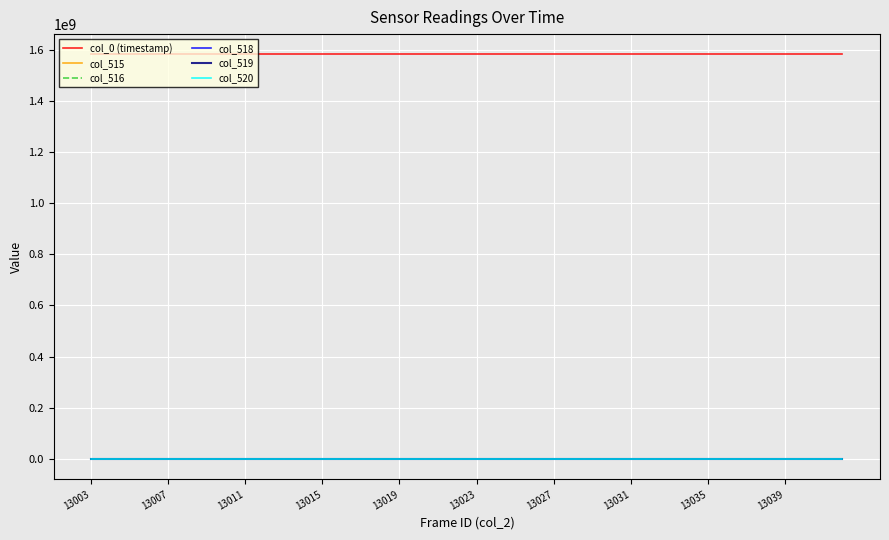

At how many categories does at least one series exceed 893515222?

40